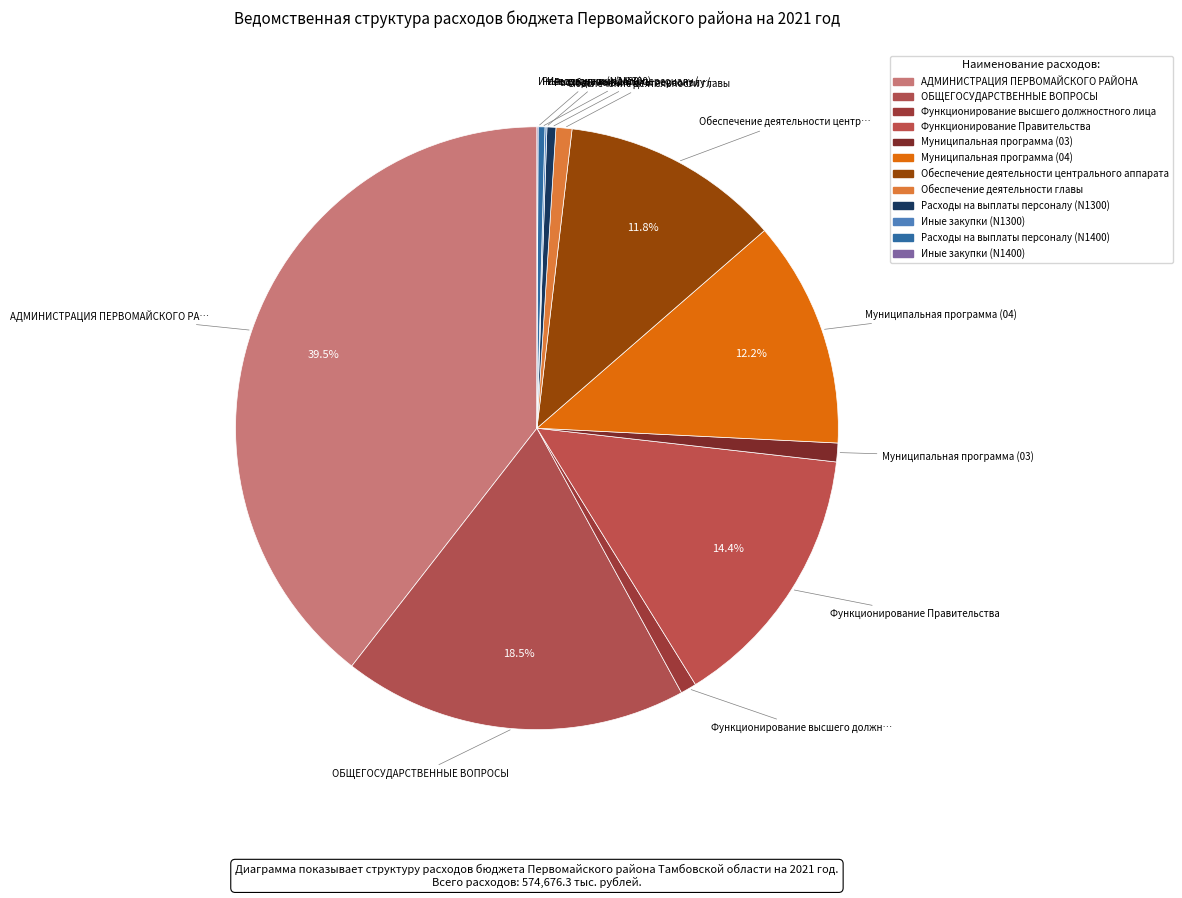

What is the change in value from Расходы на выплаты персоналу (N1300) to Иные закупки (N1300)?

-706.6